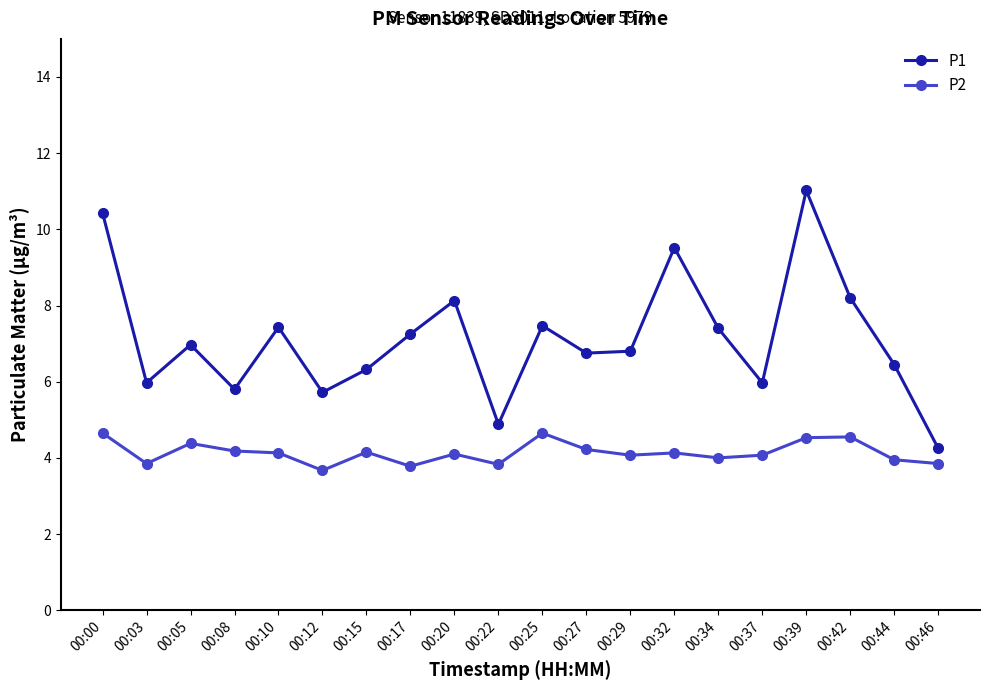

Where is P1 nearest to the value 7?

00:05